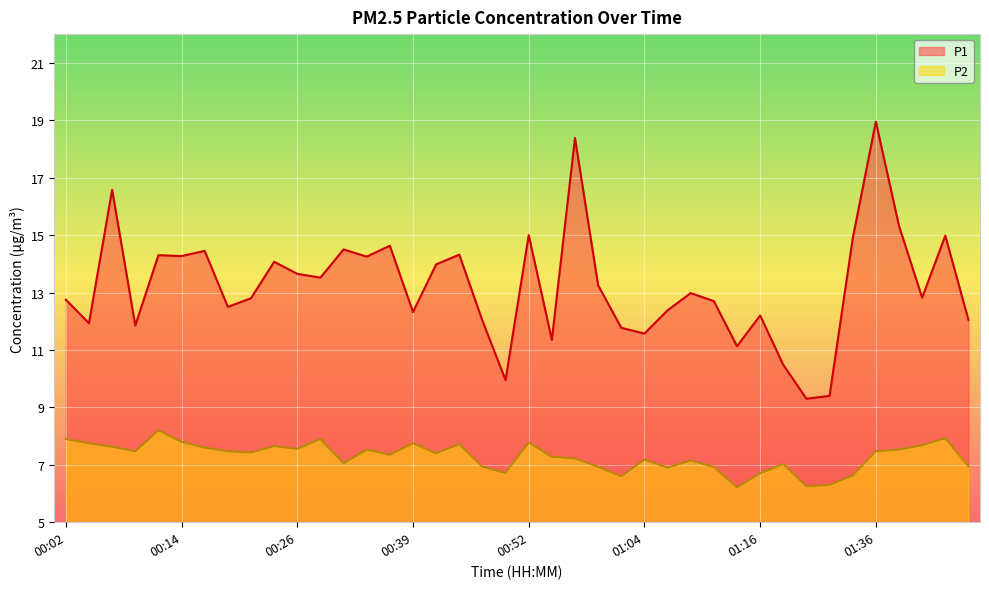

What is the label of the 20th point from the right?

00:52